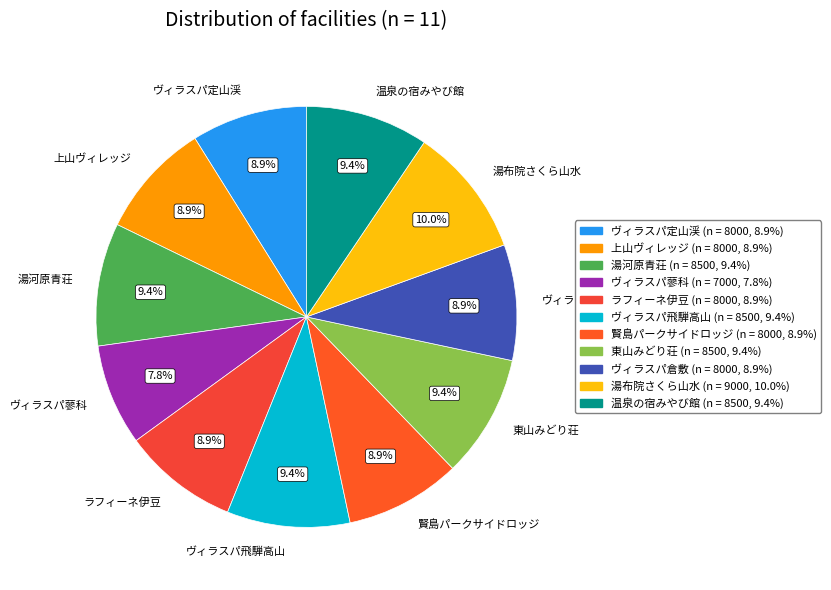

What percentage is NOT represented by 賢島パークサイドロッジ?

91.1%